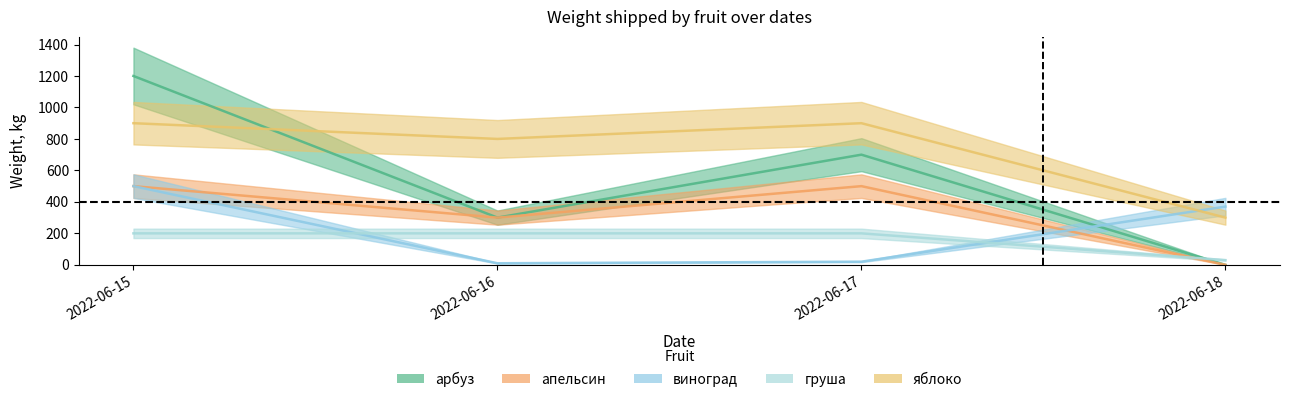

What is the value of the виноград point at the 3rd from the left?

20